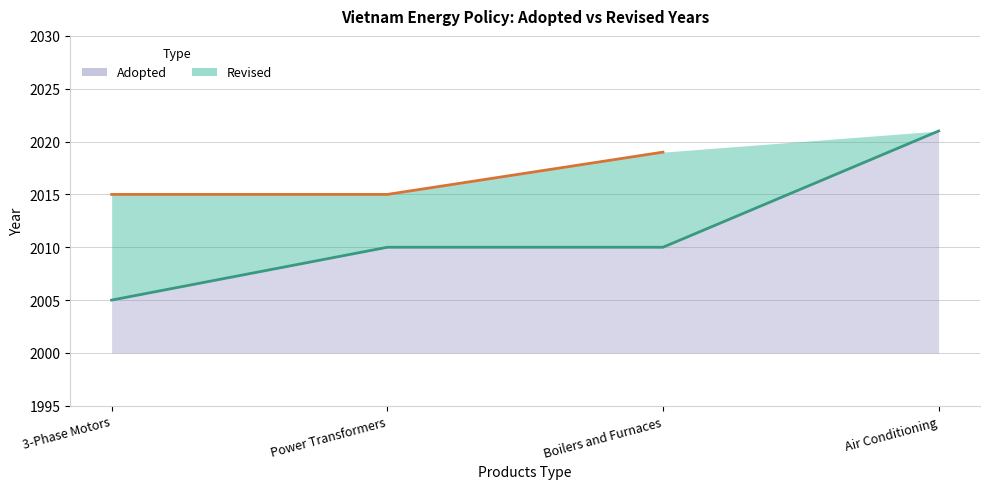

Approximately how many times larger is the value at Boilers and Furnaces compared to Air Conditioning?

1.0